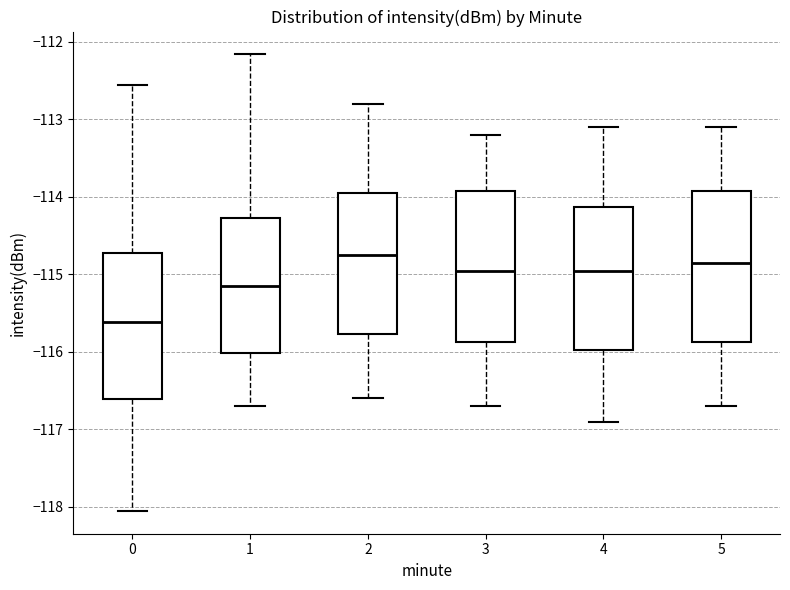

Reading left to right, transcribe this box plot: for each box, give where its median line is, the range the box spans, and where its two whiskers end, as read against the y-axis. The values are not printed on the chart, so give them approximately, as read against the axis.

0: median -115.6, box -116.6 to -114.7, whiskers -118.1 to -112.6
1: median -115.1, box -116.0 to -114.3, whiskers -116.7 to -112.2
2: median -114.7, box -115.8 to -113.9, whiskers -116.6 to -112.8
3: median -114.9, box -115.9 to -113.9, whiskers -116.7 to -113.2
4: median -114.9, box -116.0 to -114.1, whiskers -116.9 to -113.1
5: median -114.8, box -115.9 to -113.9, whiskers -116.7 to -113.1